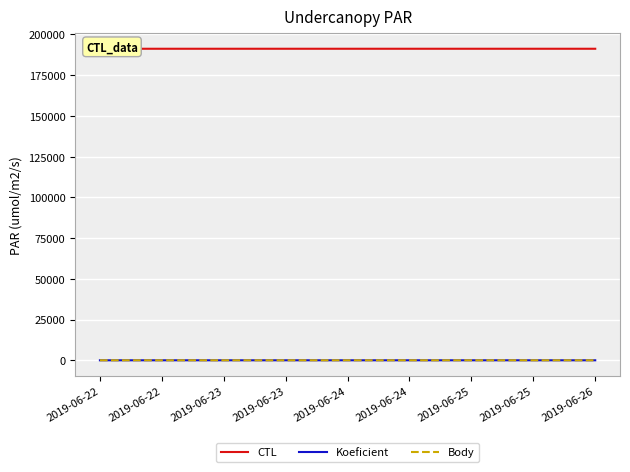

What is the value of the Body point at the 2nd from the left?

4